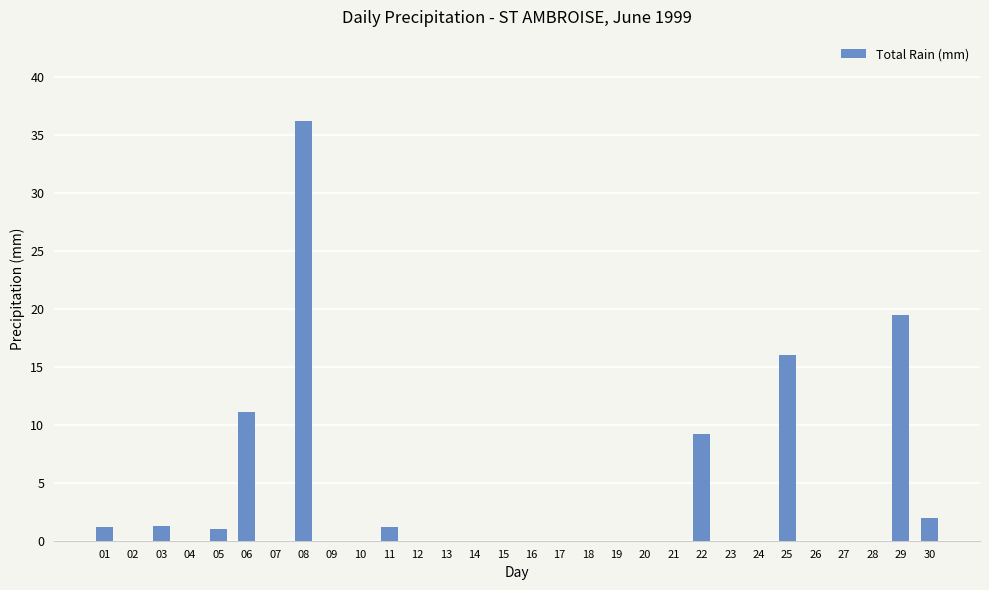

The chart shows a value of 0.0 at 28. True or false?

True